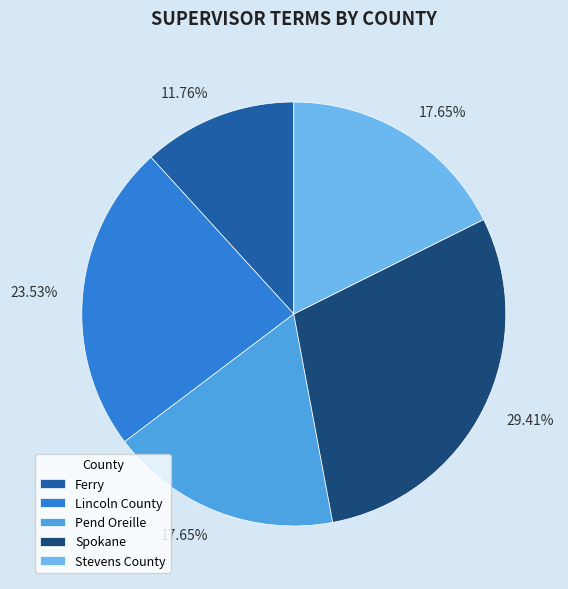

To the nearest percent, what percentage of the pie is Lincoln County?

24%